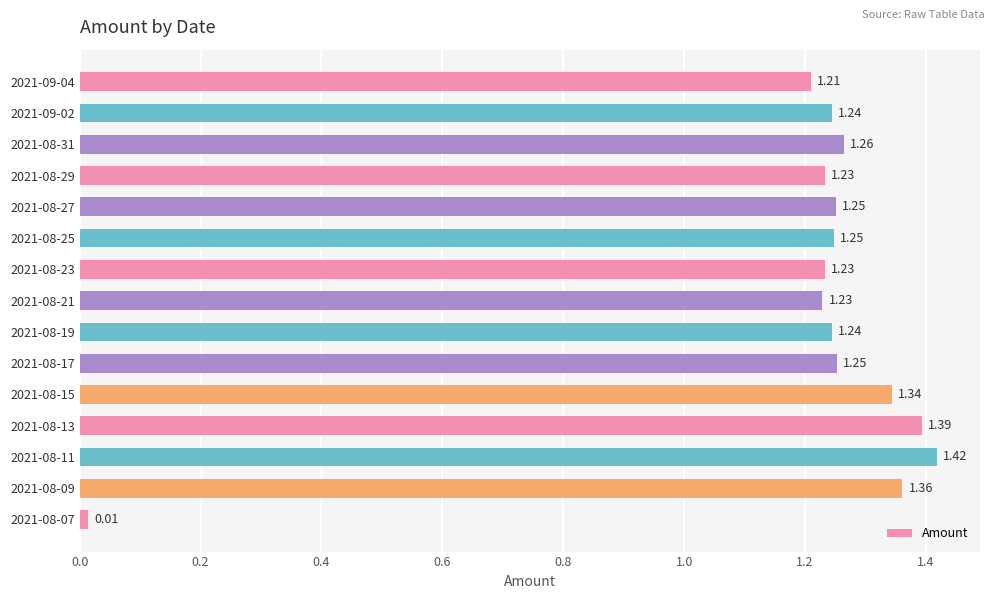

What is the sum of the values at 2021-08-29 and 2021-08-31?

2.5